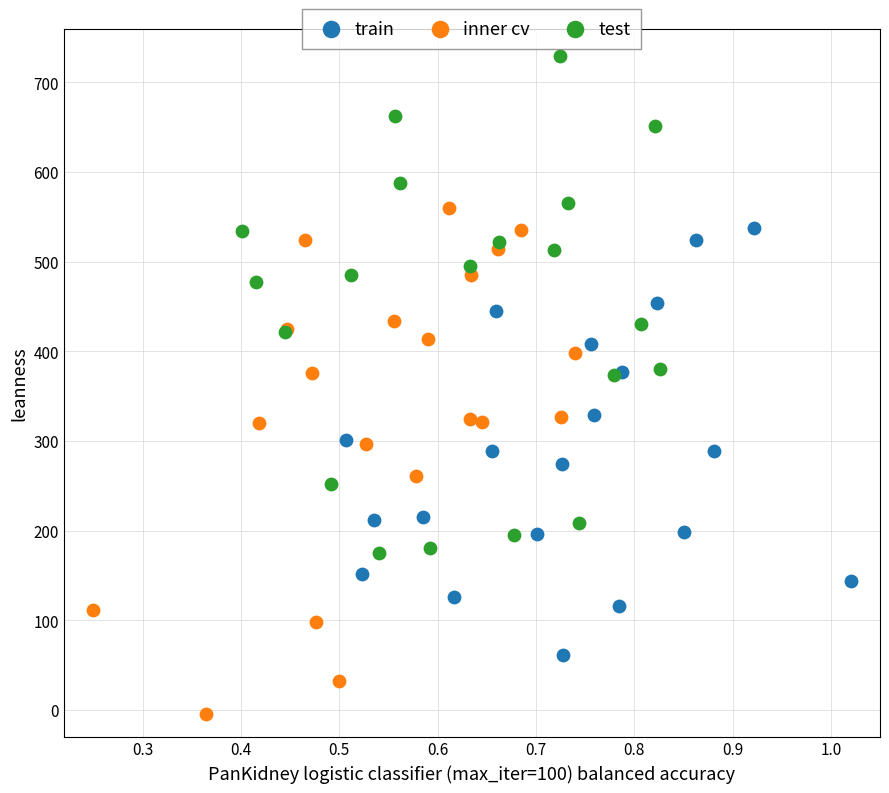

Which series contains the lowest Y value?

inner cv